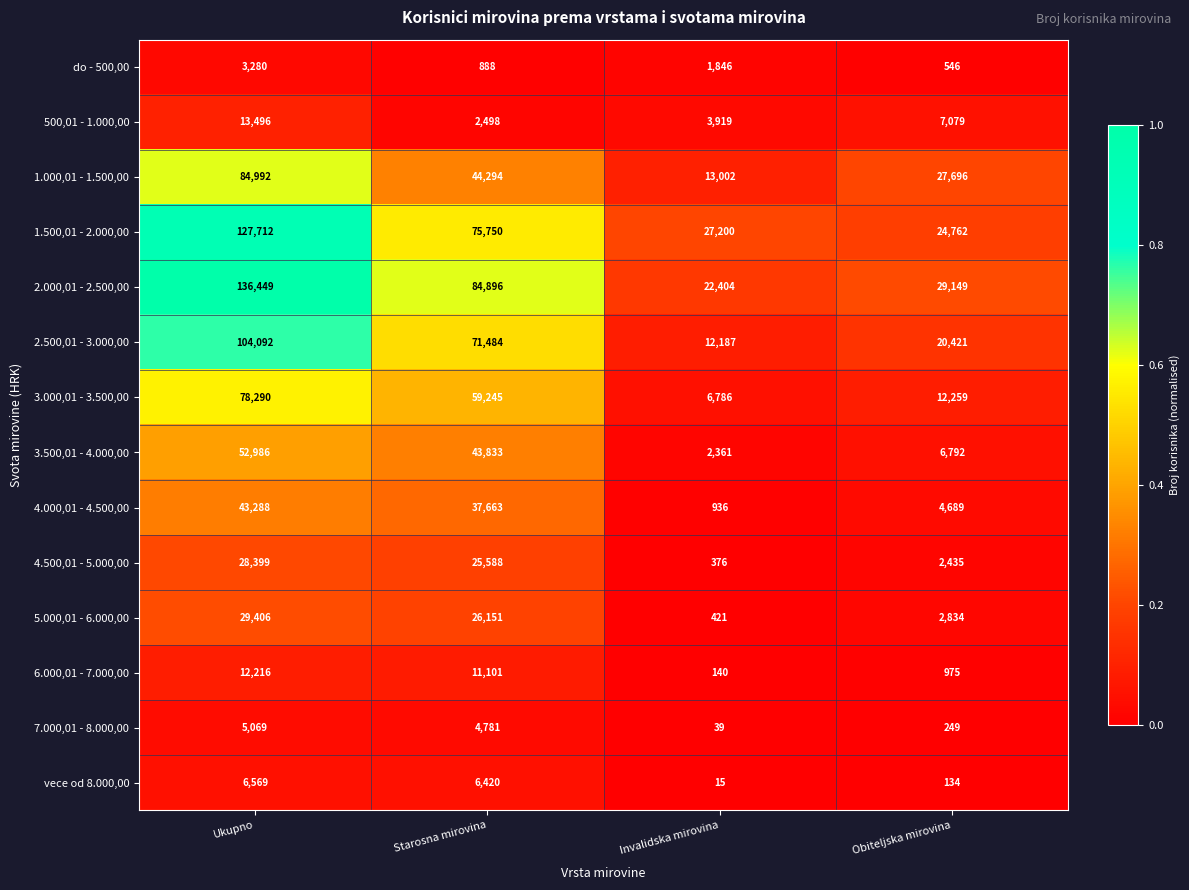

Which series has the widest spread of values?

2.000,01 - 2.500,00